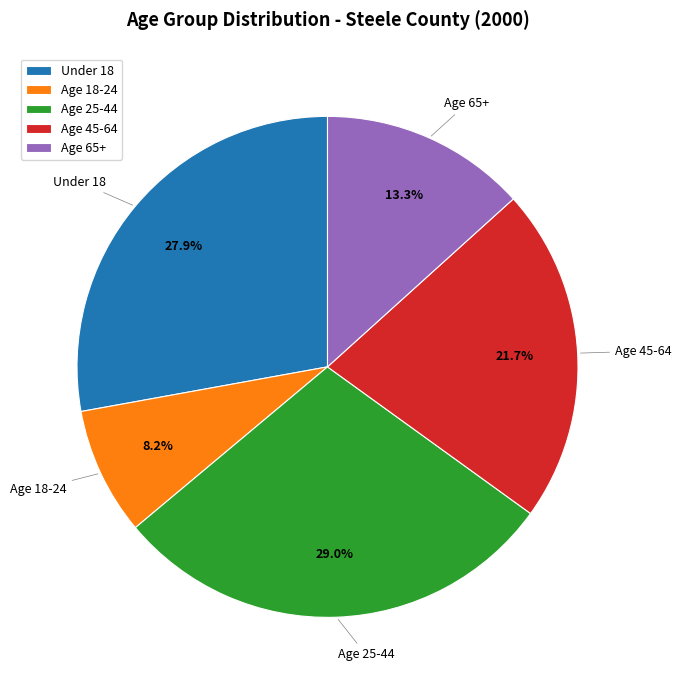

What is the ratio of the value at Age 65+ to the value at Under 18?

0.5